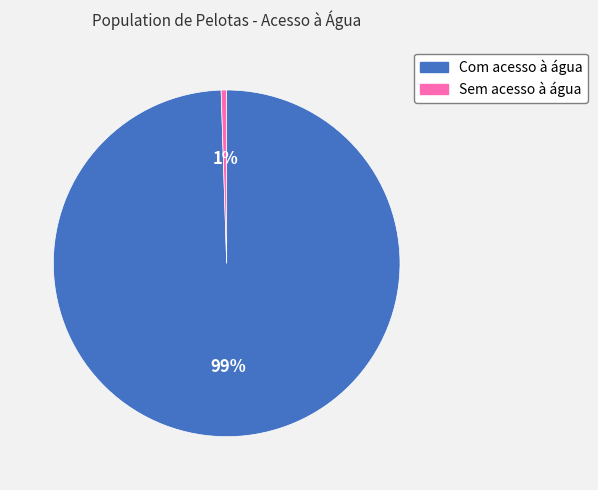

How many segments does this pie chart have?

2